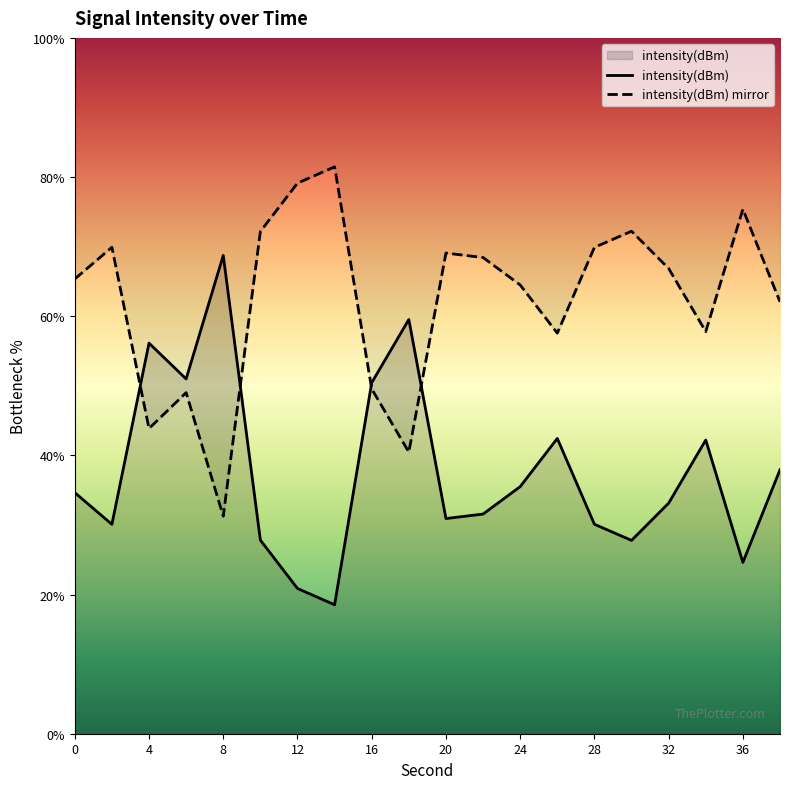

What is the minimum value shown in the chart?

18.5